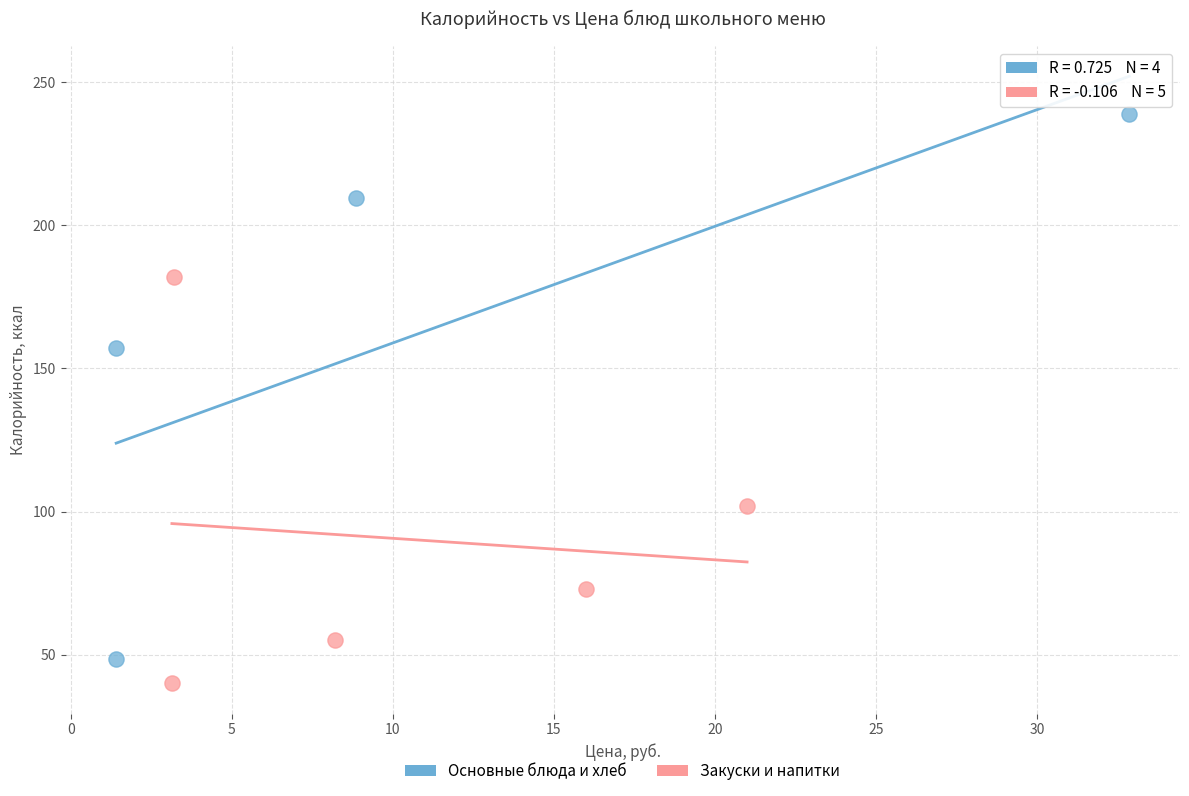

Which series has the largest Y range (max minus min)?

Основные блюда и хлеб